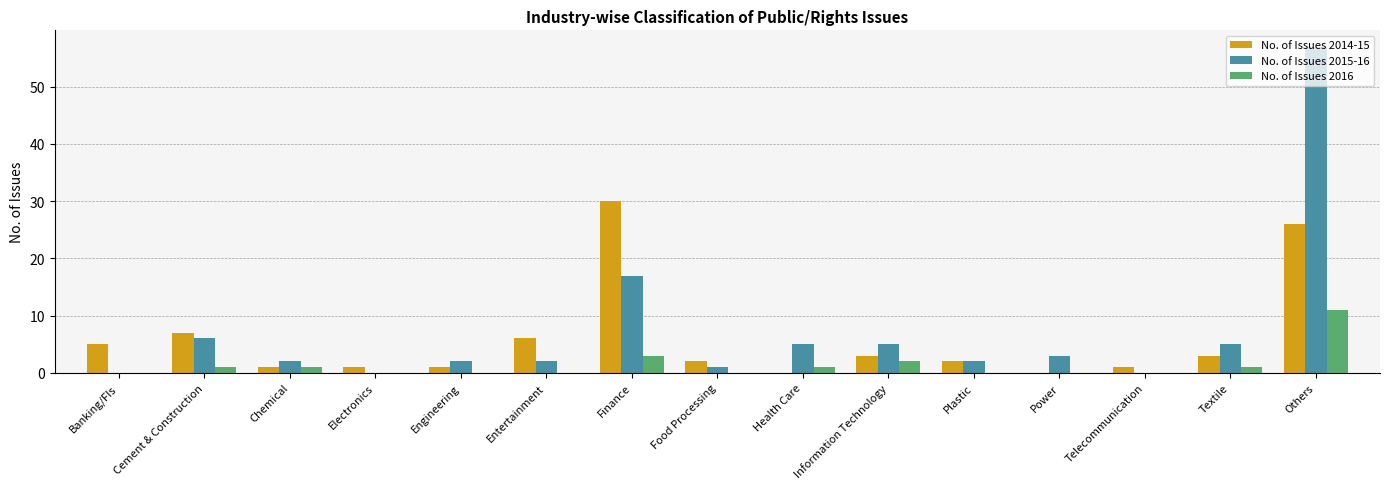

What is the total value across all series at Information Technology?

10